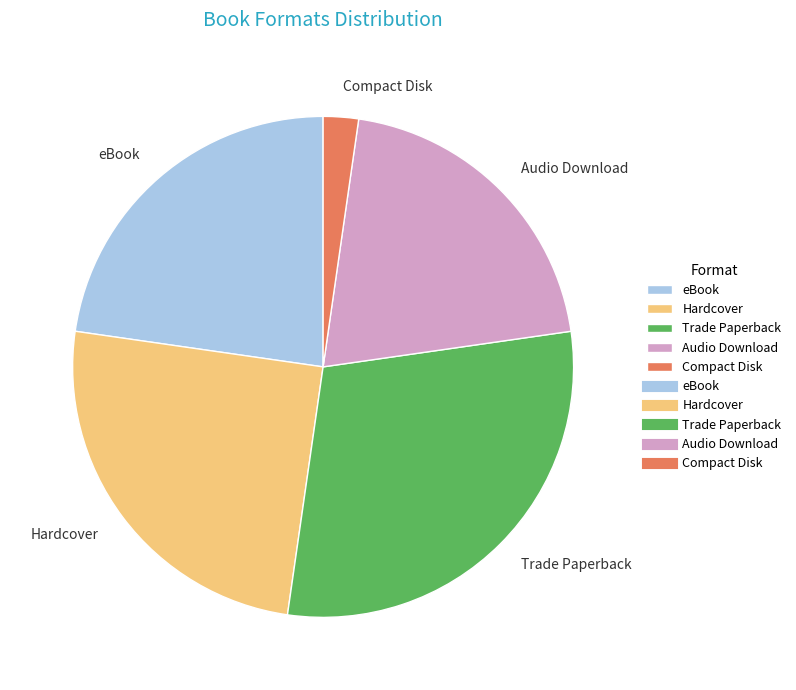

Combined, do Compact Disk and eBook account for over 50%?

No